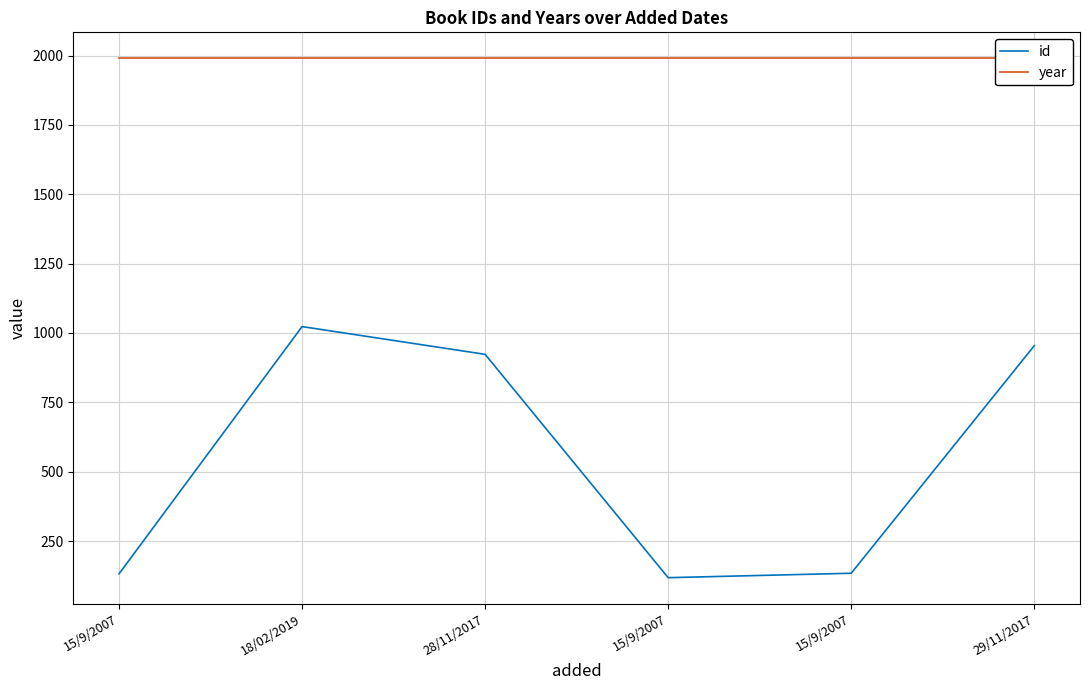

In id, how many points are higher than both neighbors (excluding endpoints)?

1